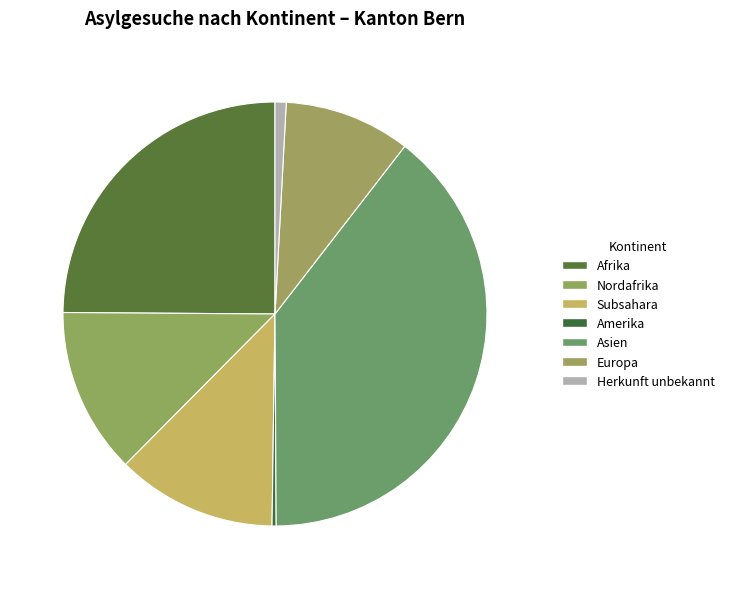

Count the number of slices in the pie.

7